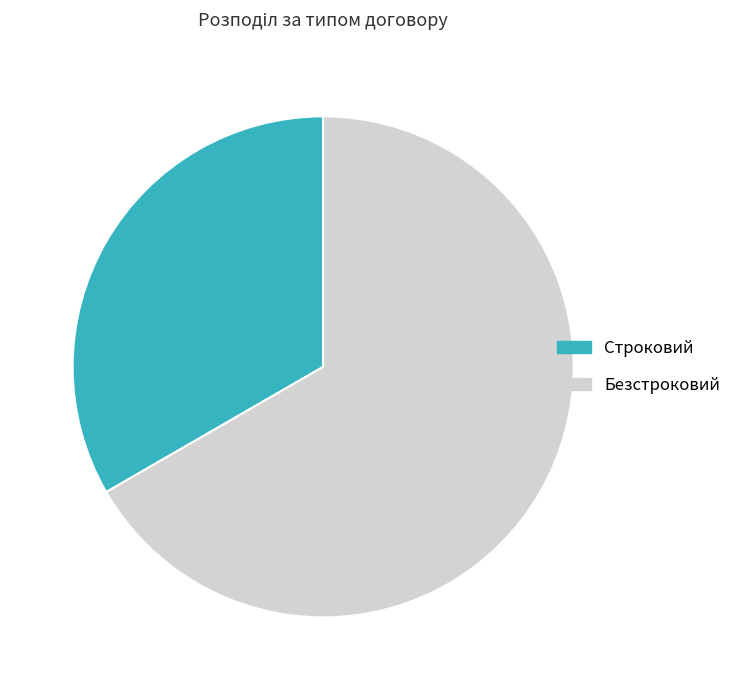

Count the number of slices in the pie.

2